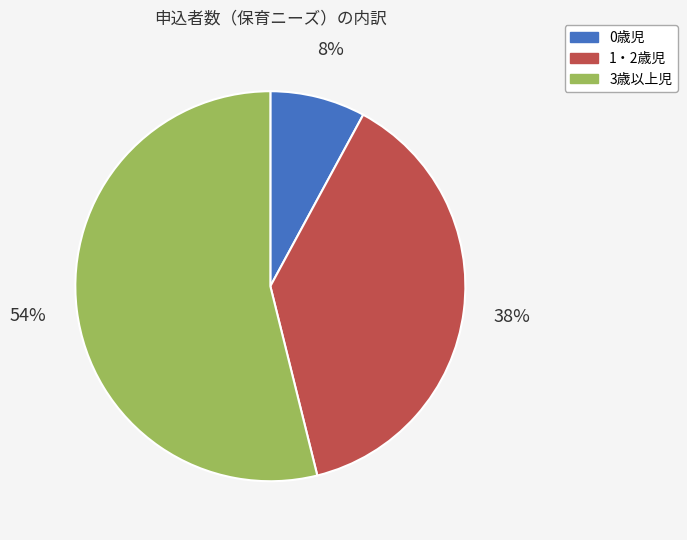

Is it true that 1・2歳児 is 38% of the pie?

True